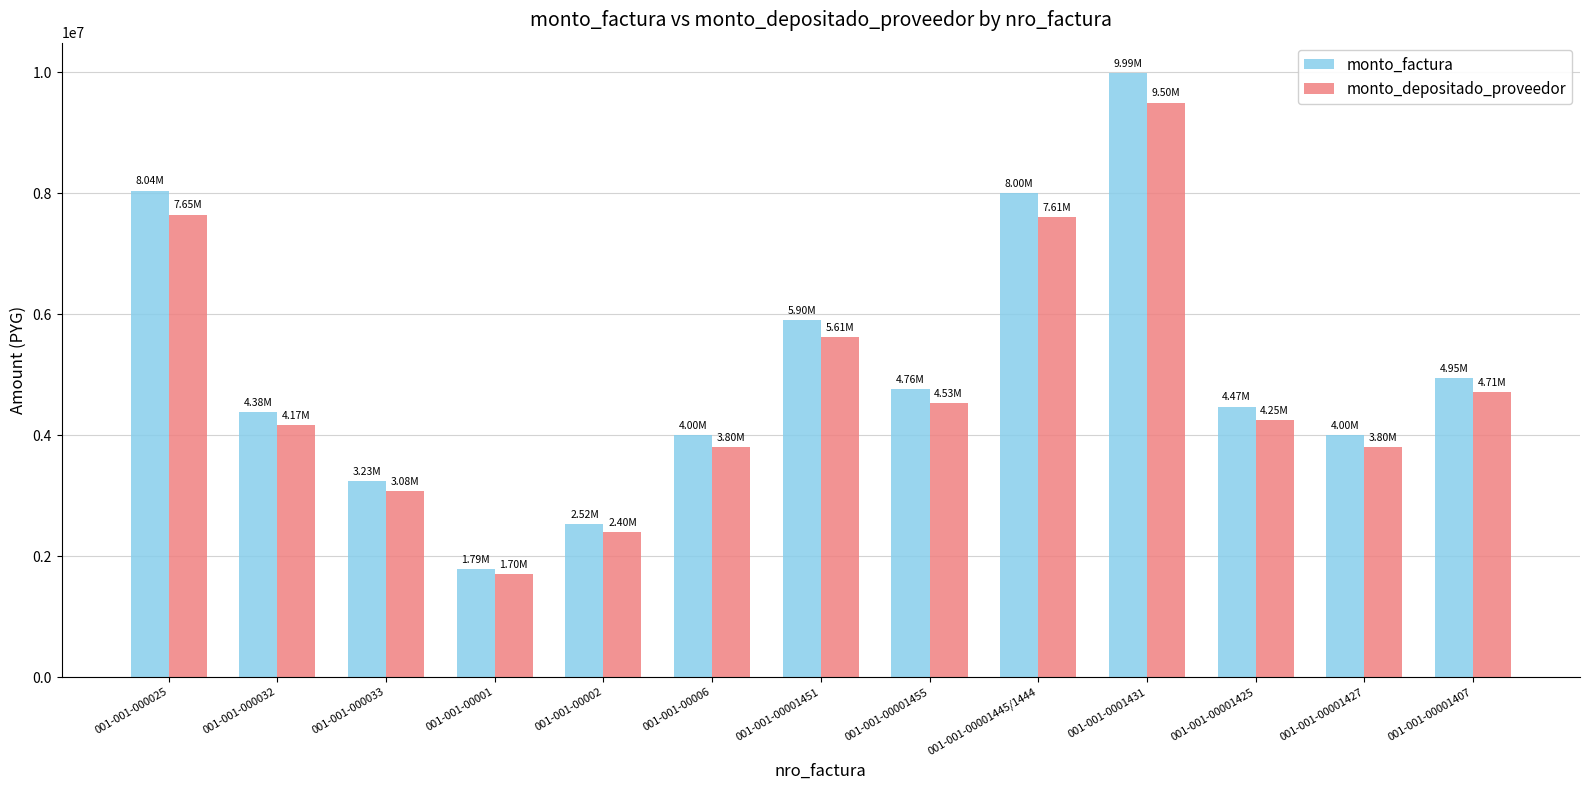

Count the number of categories in the chart.

13